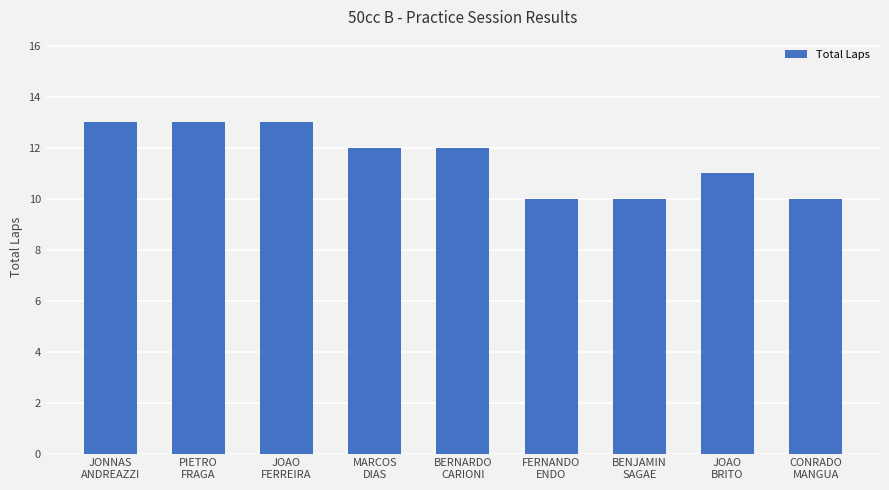

Read the value at JOAO
BRITO.

11